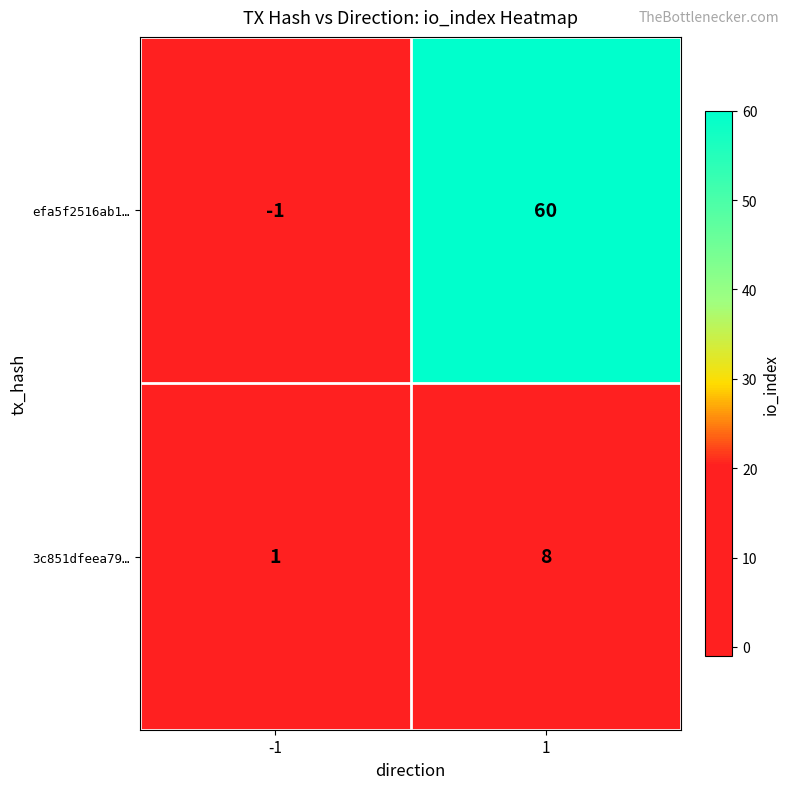

How many data points does each series have?

2